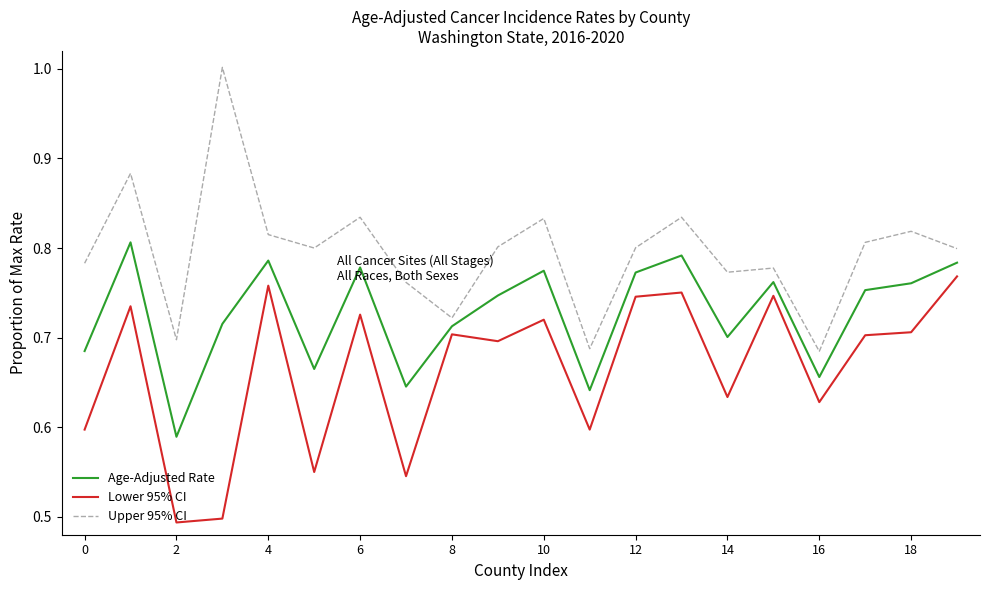

True or false: Upper 95% CI and Lower 95% CI cross at least once.

False